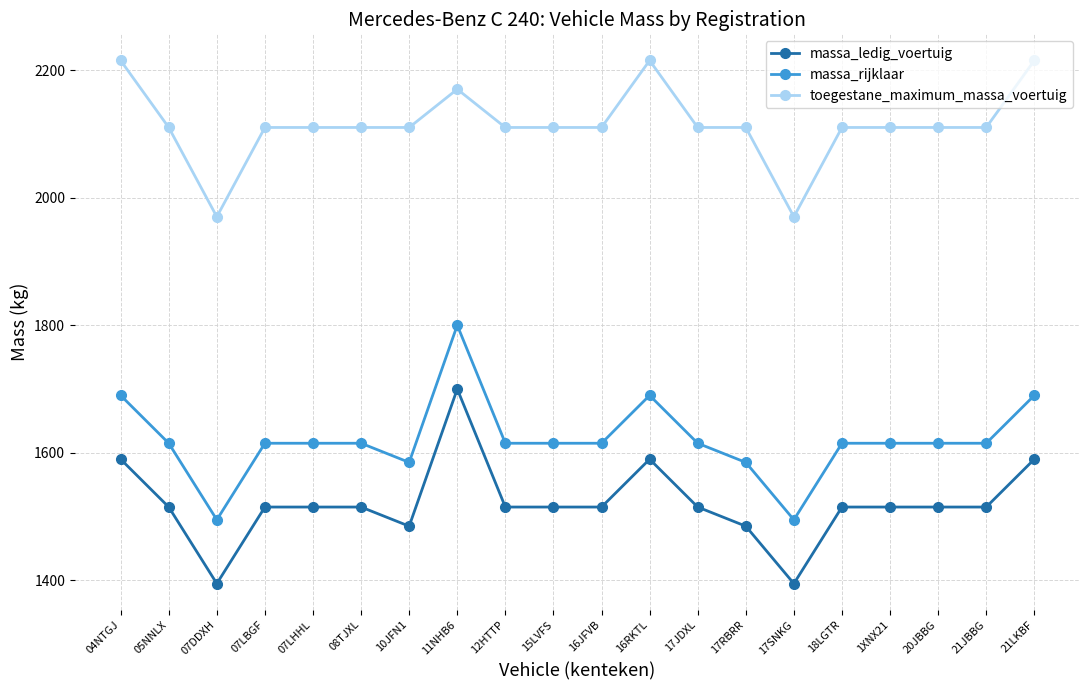

What is the difference between the maximum and minimum values in the massa_rijklaar series?

305